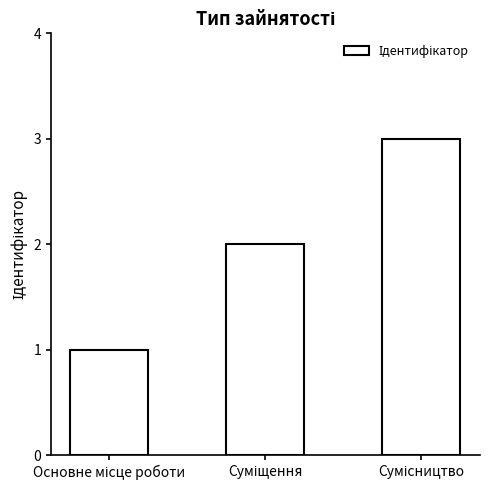

What is the greatest value displayed?

3